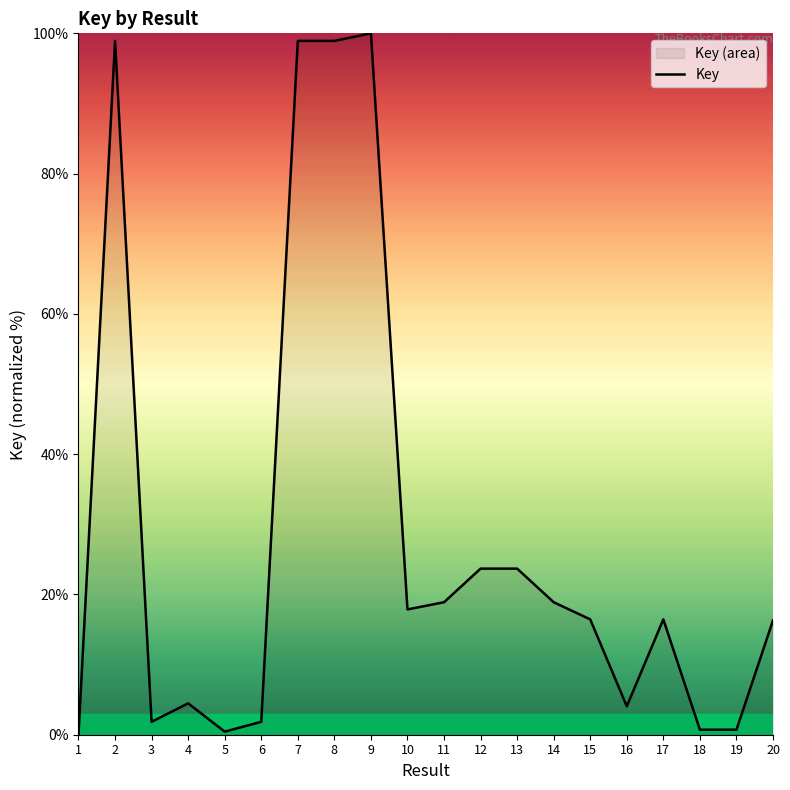

Reading right to left, transcribe all the data shown in this chart.

16.3	0.7	0.7	16.4	4.1	16.4	18.9	23.7	23.7	18.9	17.9	100.0	98.9	98.9	1.8	0.4	4.5	1.8	98.9	0.0